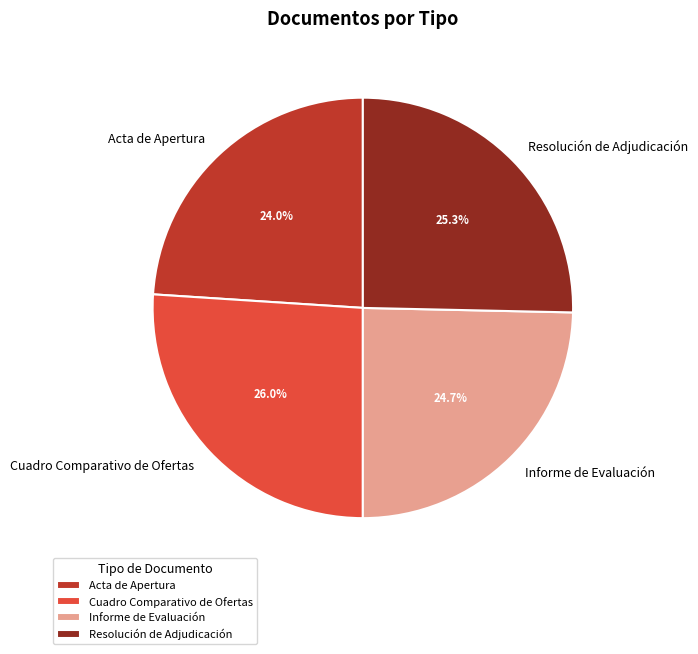

Rank the categories by value from lowest to highest.

Acta de Apertura, Informe de Evaluación, Resolución de Adjudicación, Cuadro Comparativo de Ofertas